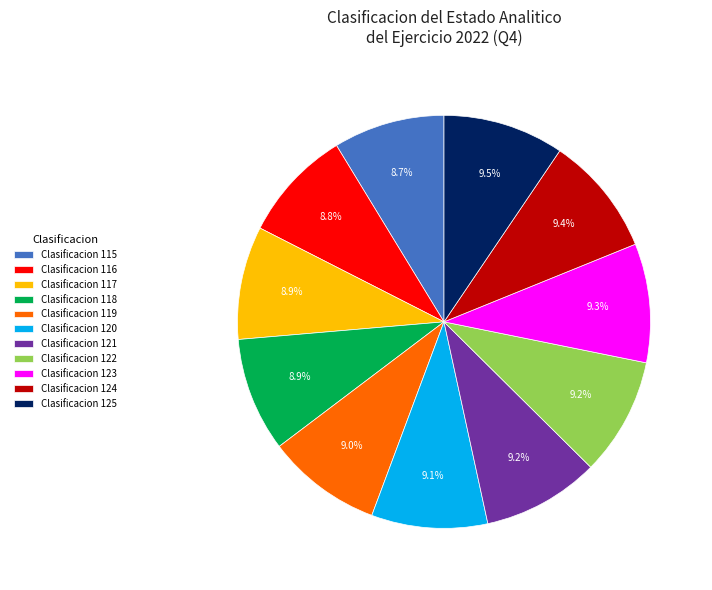

Is there a majority slice in this chart?

No